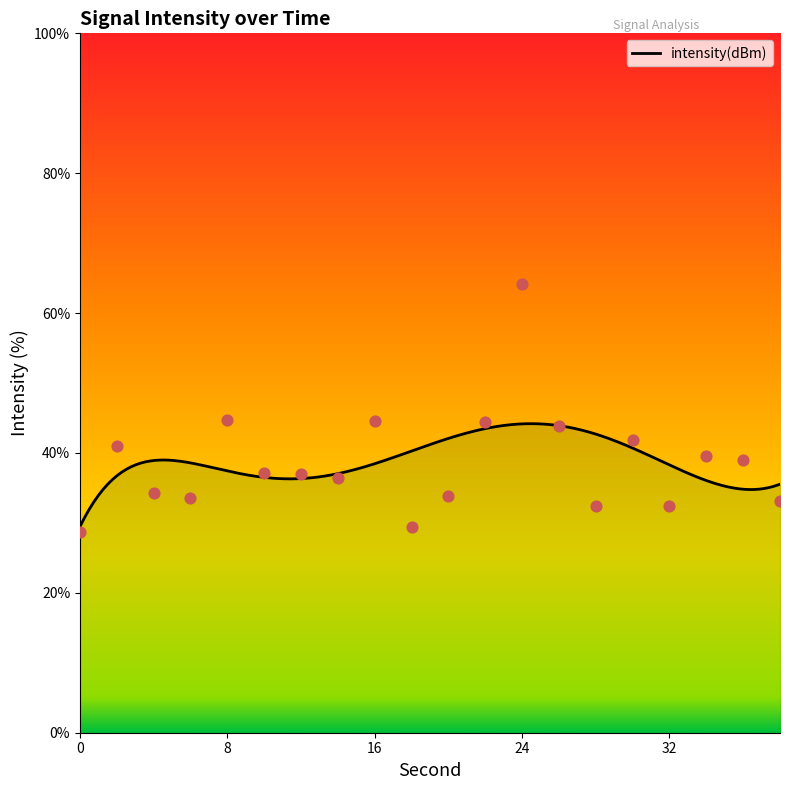

Between 0 and 20, which is larger?

20